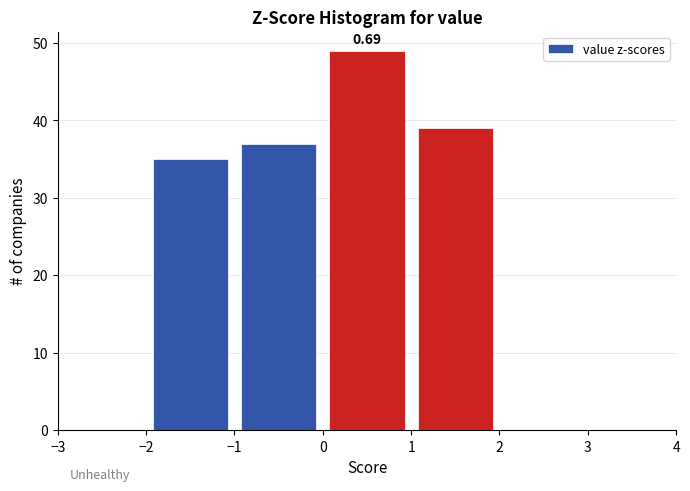

Over which range of the x-axis is the bar tallest?

0 to 1